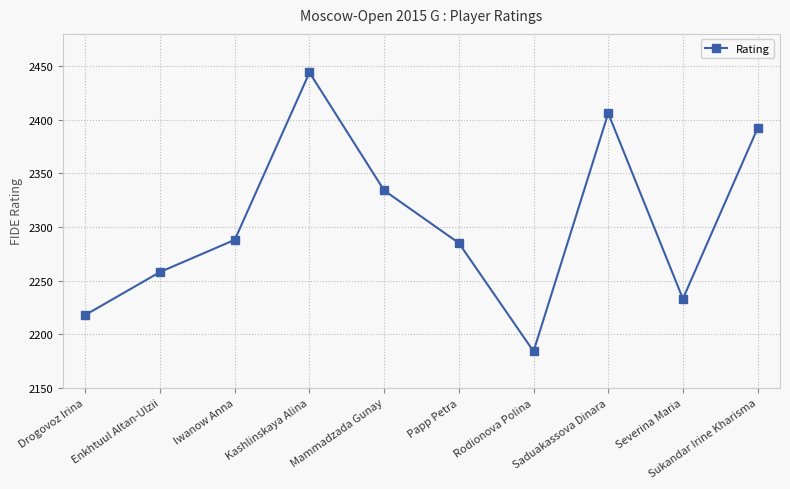

What is the difference between the second highest and minimum values?

222